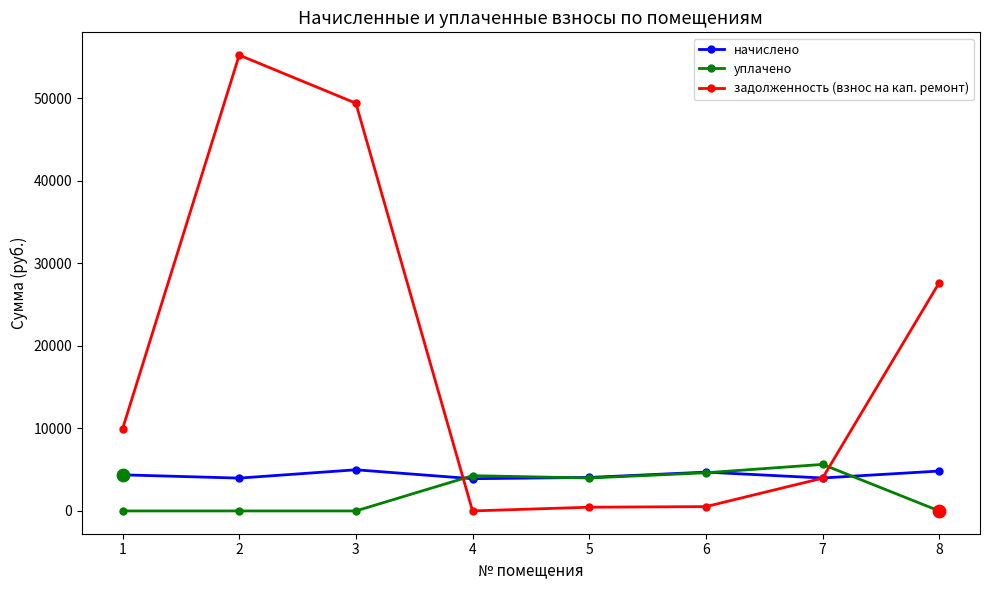

What is the total value across all series at 3?

54361.6